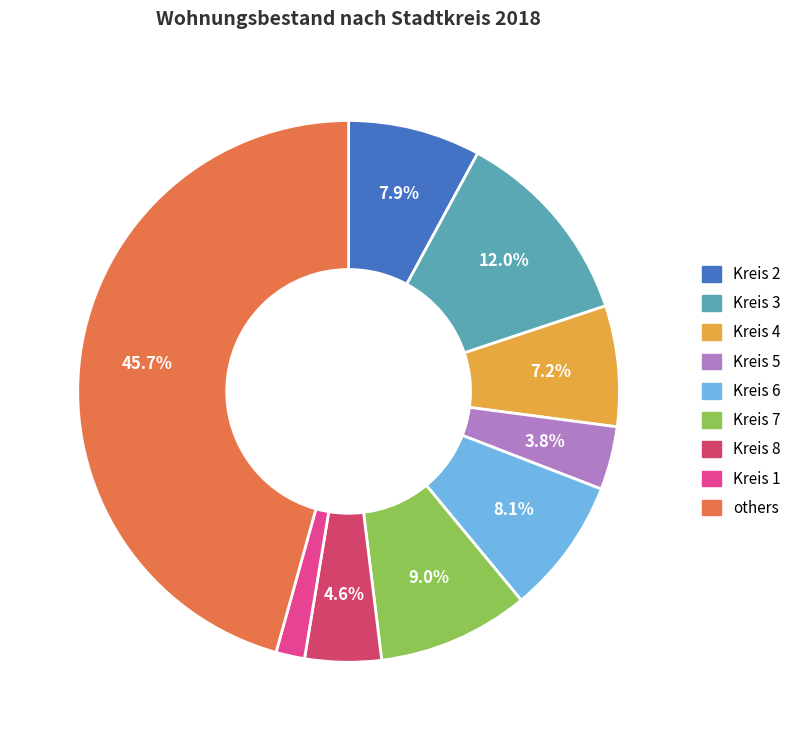

Is there a majority slice in this chart?

No